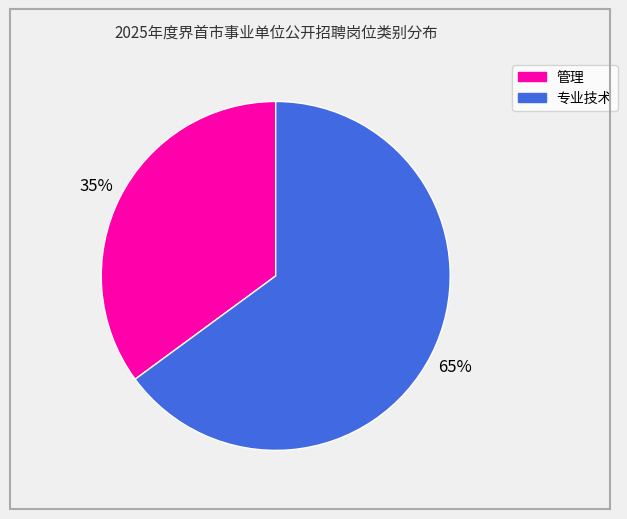

To the nearest percent, what is the difference between the largest and smallest slice percentages?

30%